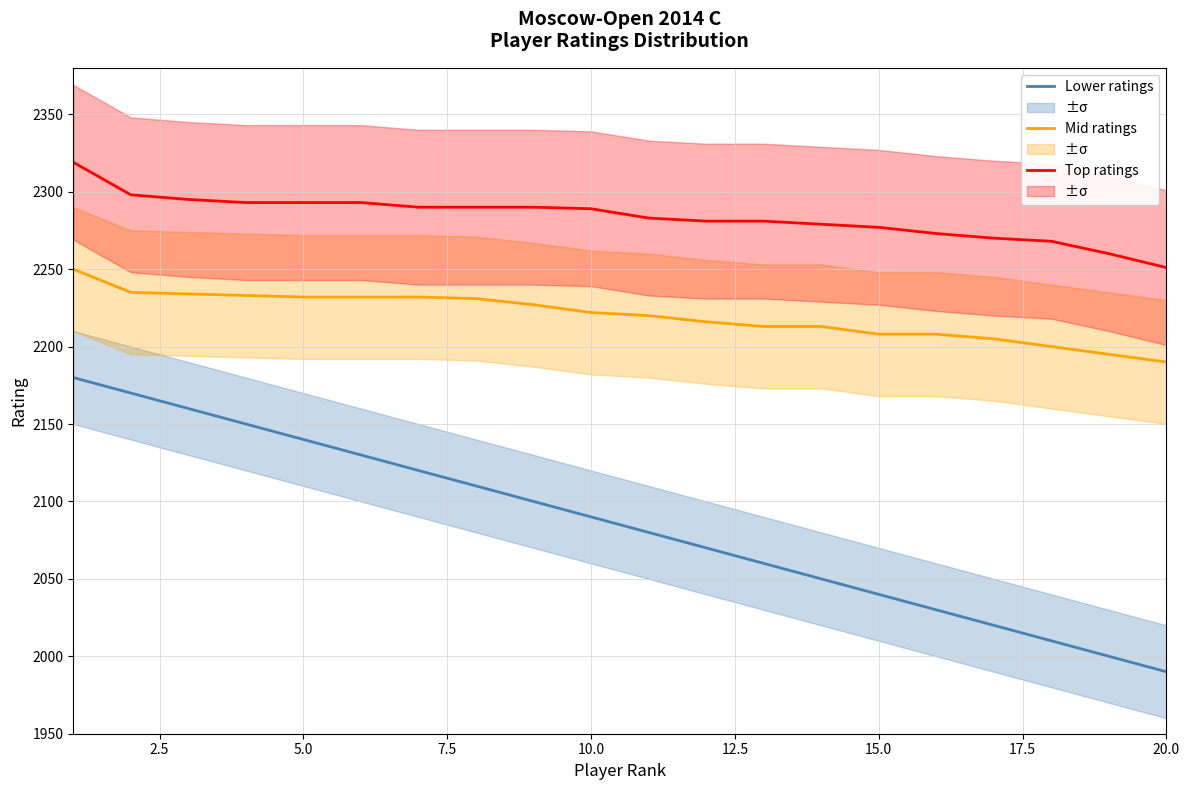

True or false: Top ratings and Lower ratings intersect in this chart.

False